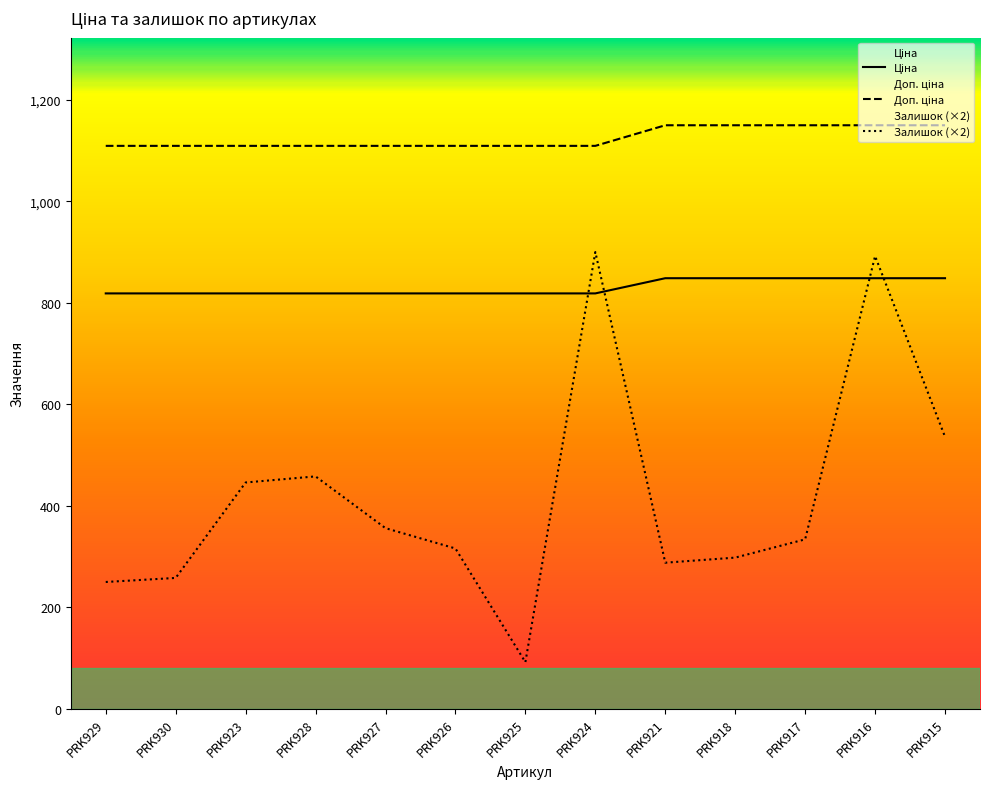

At which category does the chart reach its minimum across all series?

PRK925